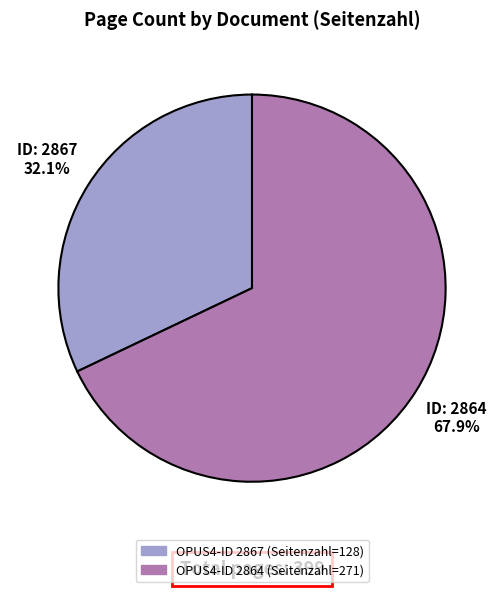

Is there any slice that represents more than half of the pie?

Yes